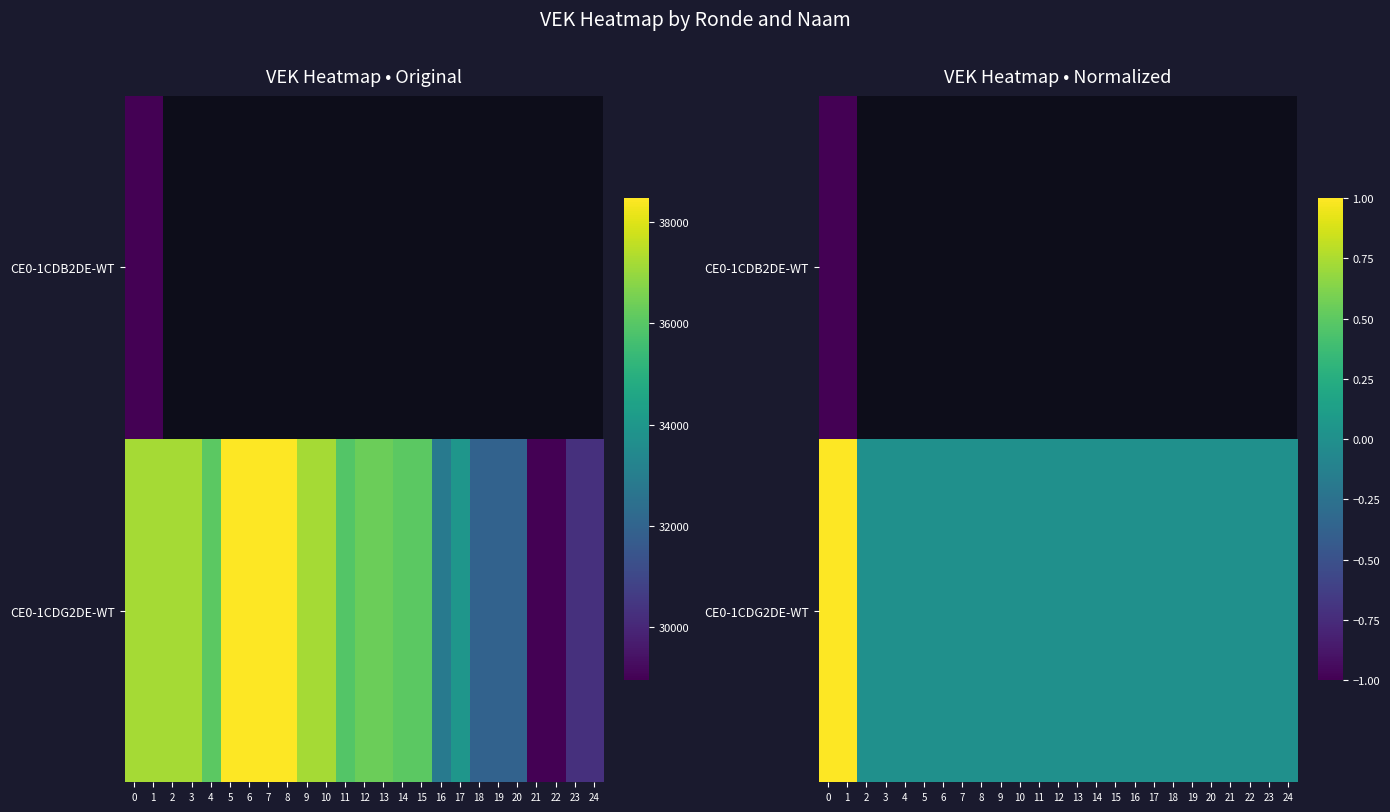

How many values in CE0-1CDG2DE-WT are above zero?

2